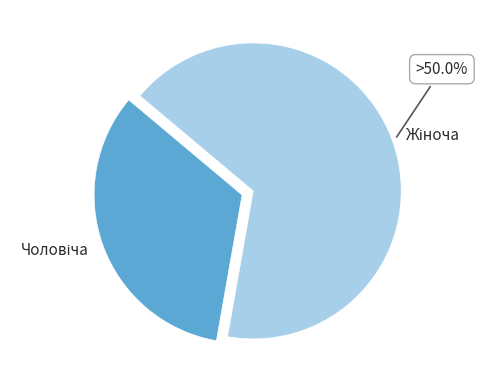

Is there a majority slice in this chart?

Yes